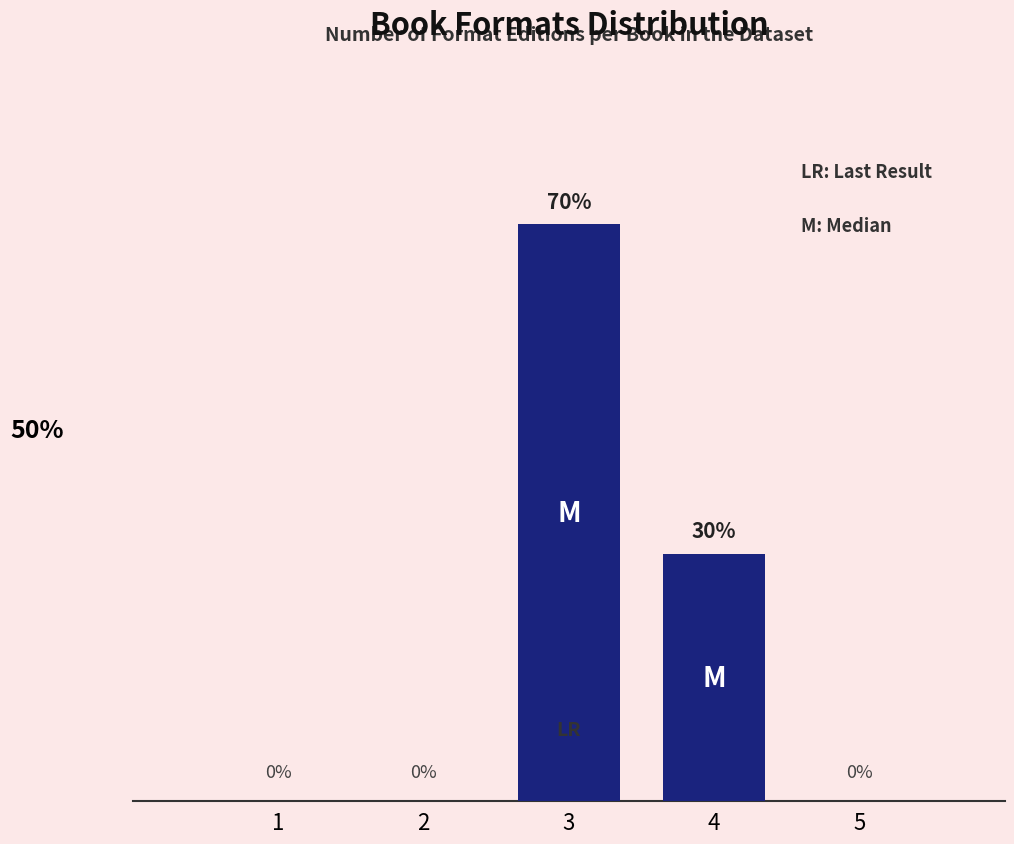

Are the bars horizontal?

No